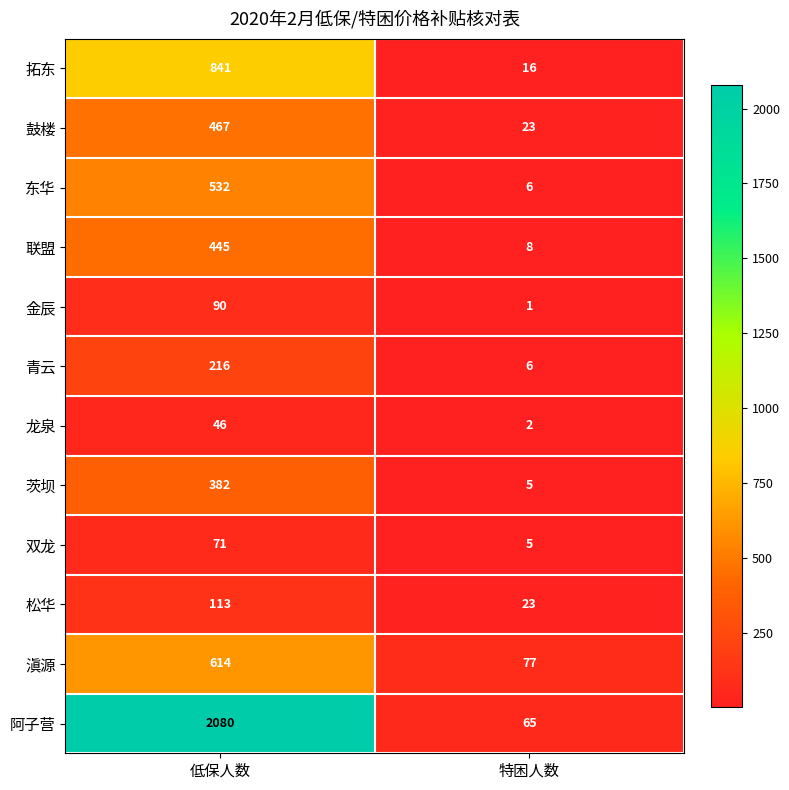

What is the total value across all series at 低保人数?

5897